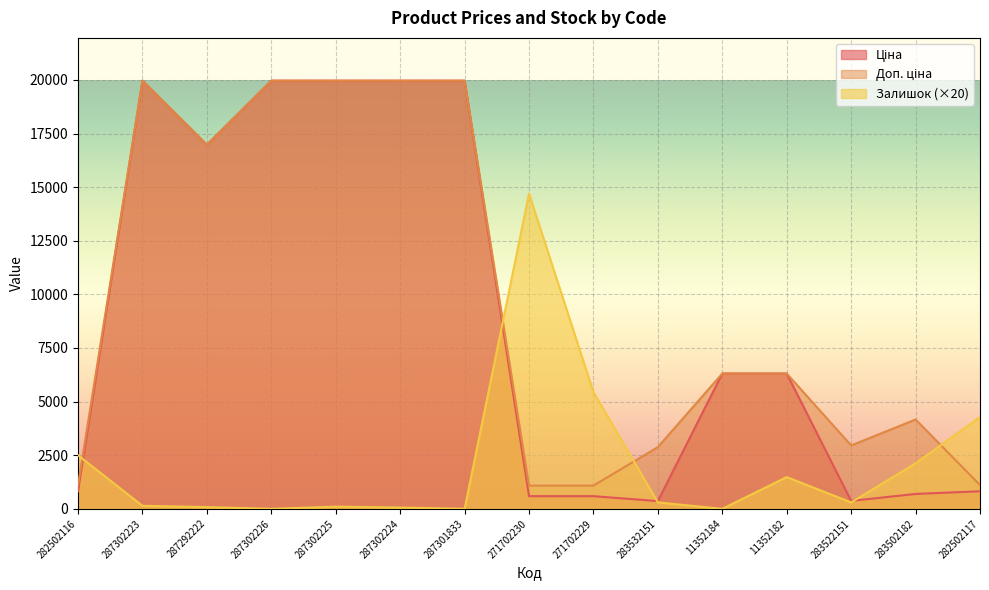

Reading left to right, what are all the values shown in this chart?

Ціна: 818.5	19964.2	16976.3	19964.2	19964.2	19964.2	19964.2	589.9	589.9	359.9	6308.8	6308.8	369.5	694.3	818.5
Доп. ціна: 1109.2	19964.2	16976.3	19964.2	19964.2	19964.2	19964.2	1081.7	1081.7	2878.8	6308.8	6308.8	2955.8	4165.6	1109.2
Залишок: 2500.0	140.0	80.0	0.0	100.0	60.0	0.0	14700.0	5440.0	300.0	0.0	1480.0	300.0	2120.0	4280.0